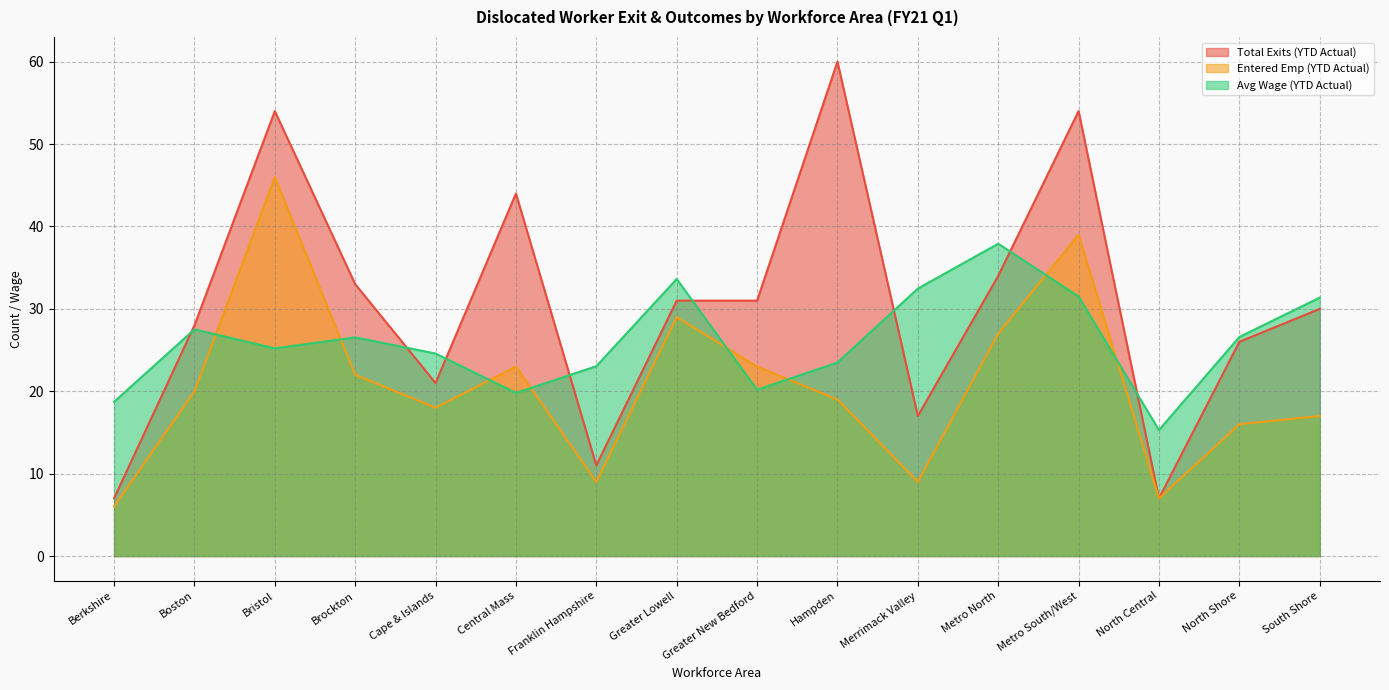

Which category has the highest value across all series?

Hampden